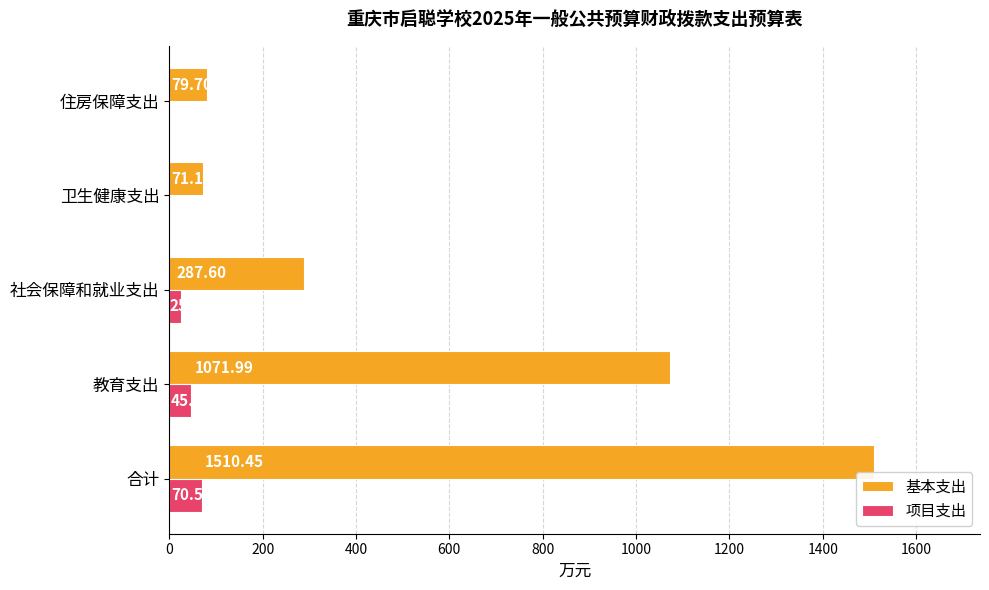

Which category has the highest value in the 项目支出 series?

合计